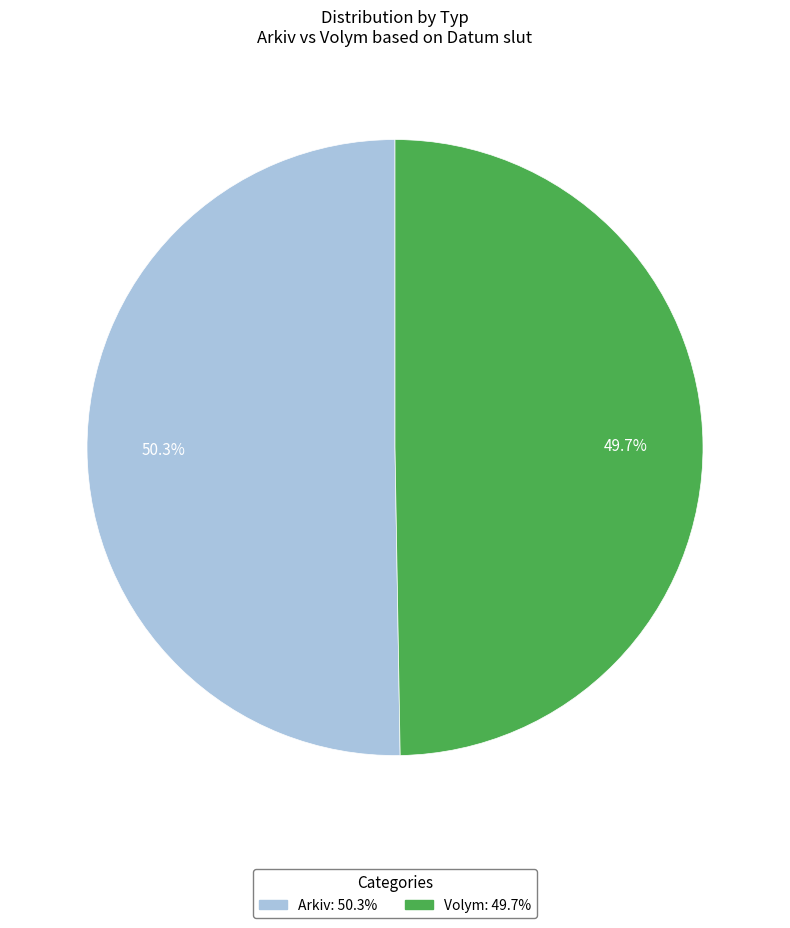

Is there a majority slice in this chart?

Yes